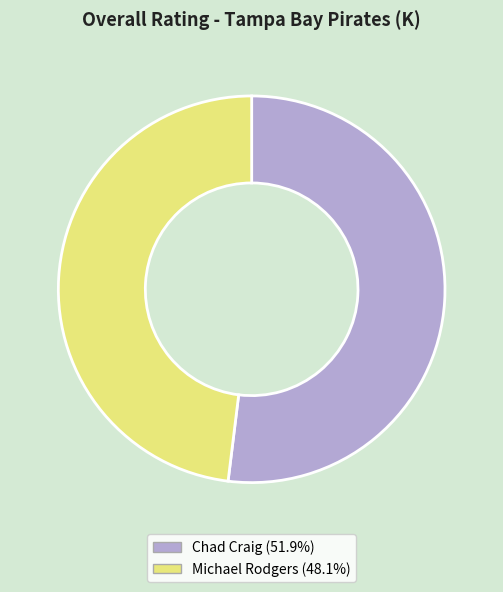

Which category has the biggest portion of the pie?

Chad Craig